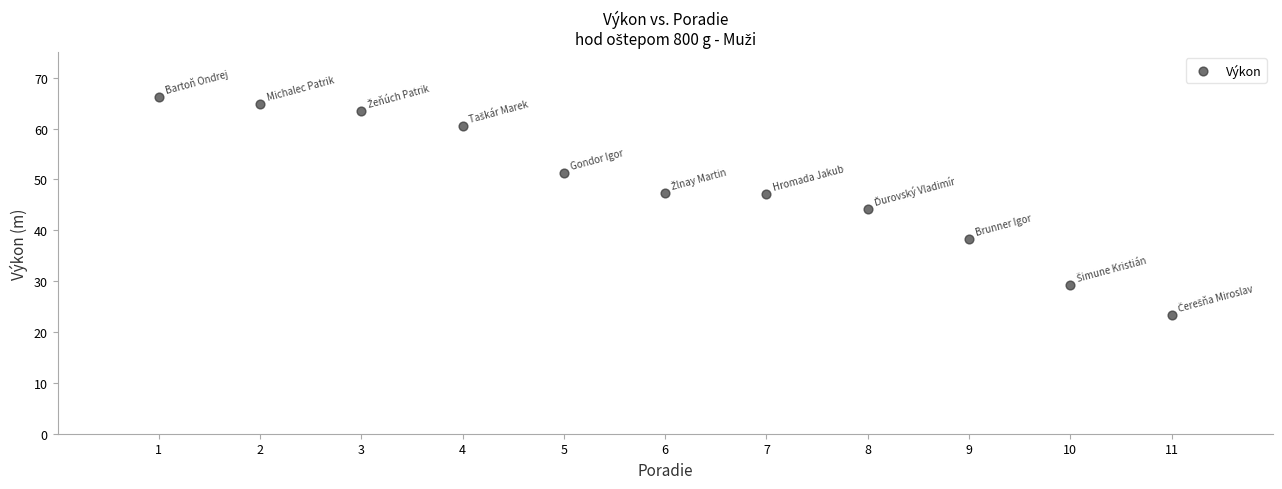

What is the average Y value?

48.7